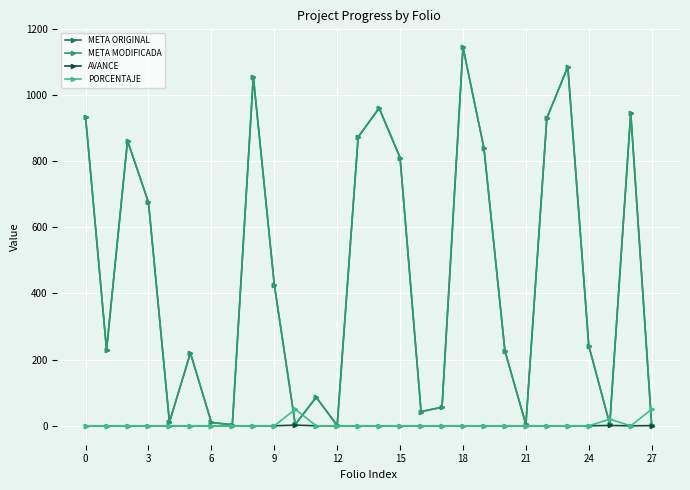

Does the chart have visible grid lines?

Yes